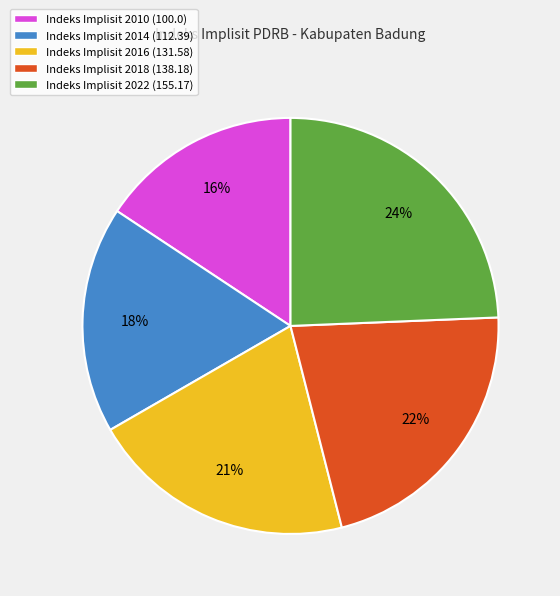

Does Indeks Implisit 2010 (100.0) represent more than half of the total?

No